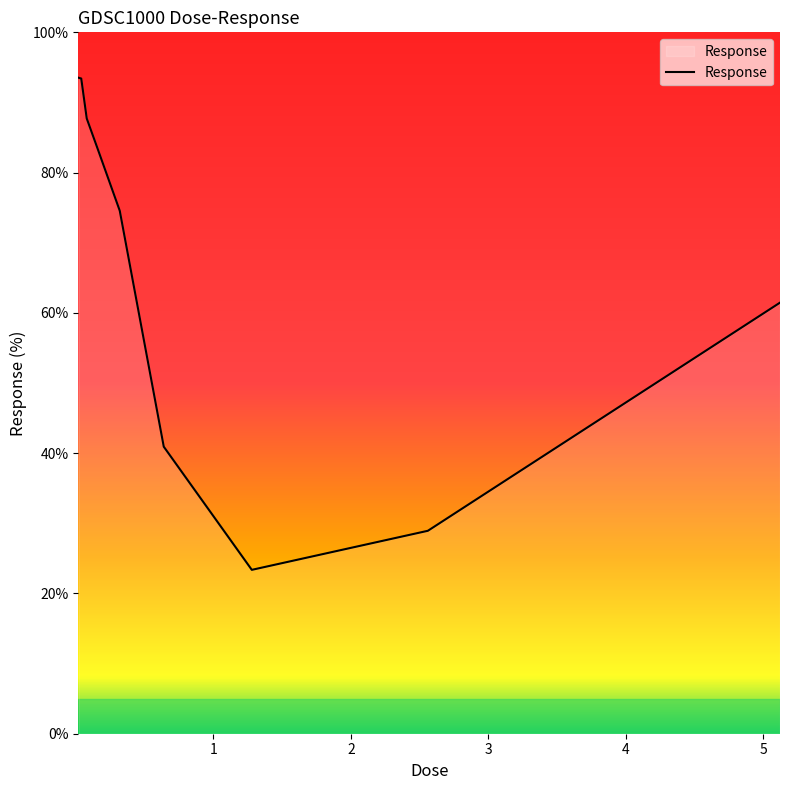

What is the difference between the maximum and minimum values?

70.2